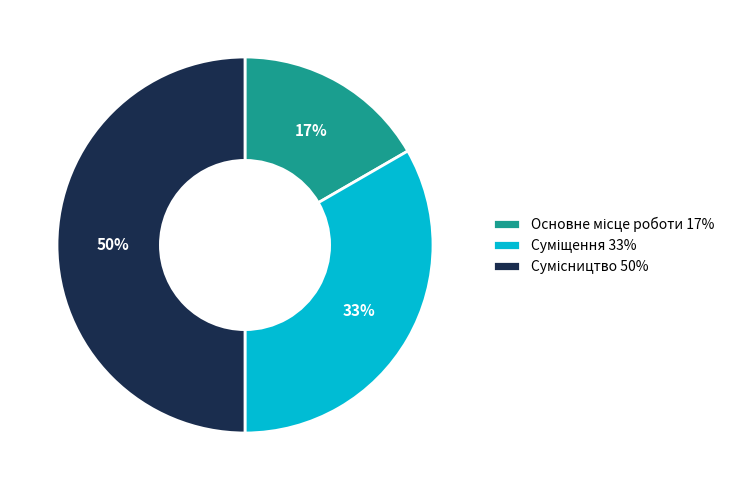

To the nearest percent, what is the average slice percentage?

33%